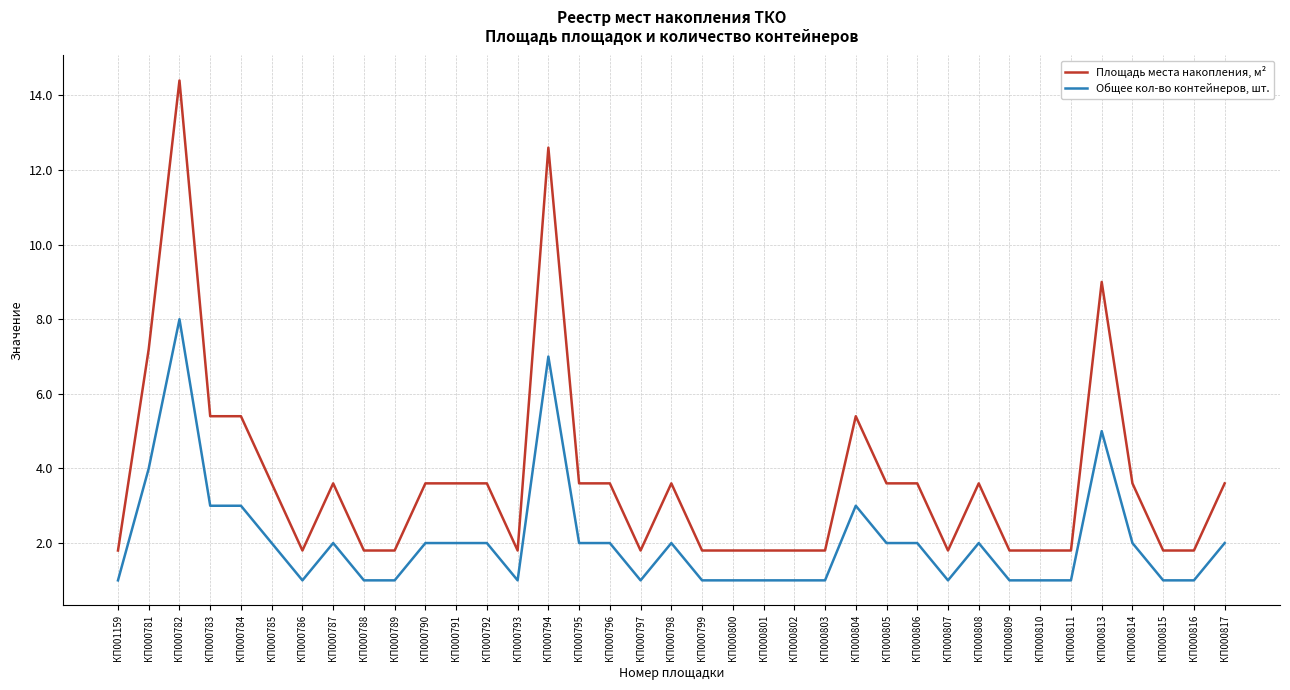

What is the difference between the Общее кол-во контейнеров, шт. values at КП000817 and КП000800?

1.0